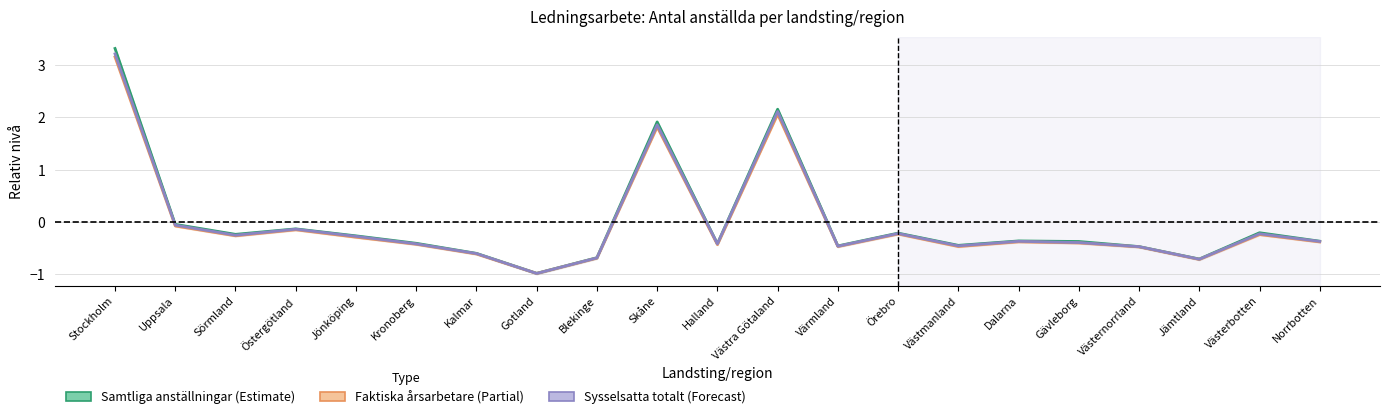

What position from the left is Dalarna?

16